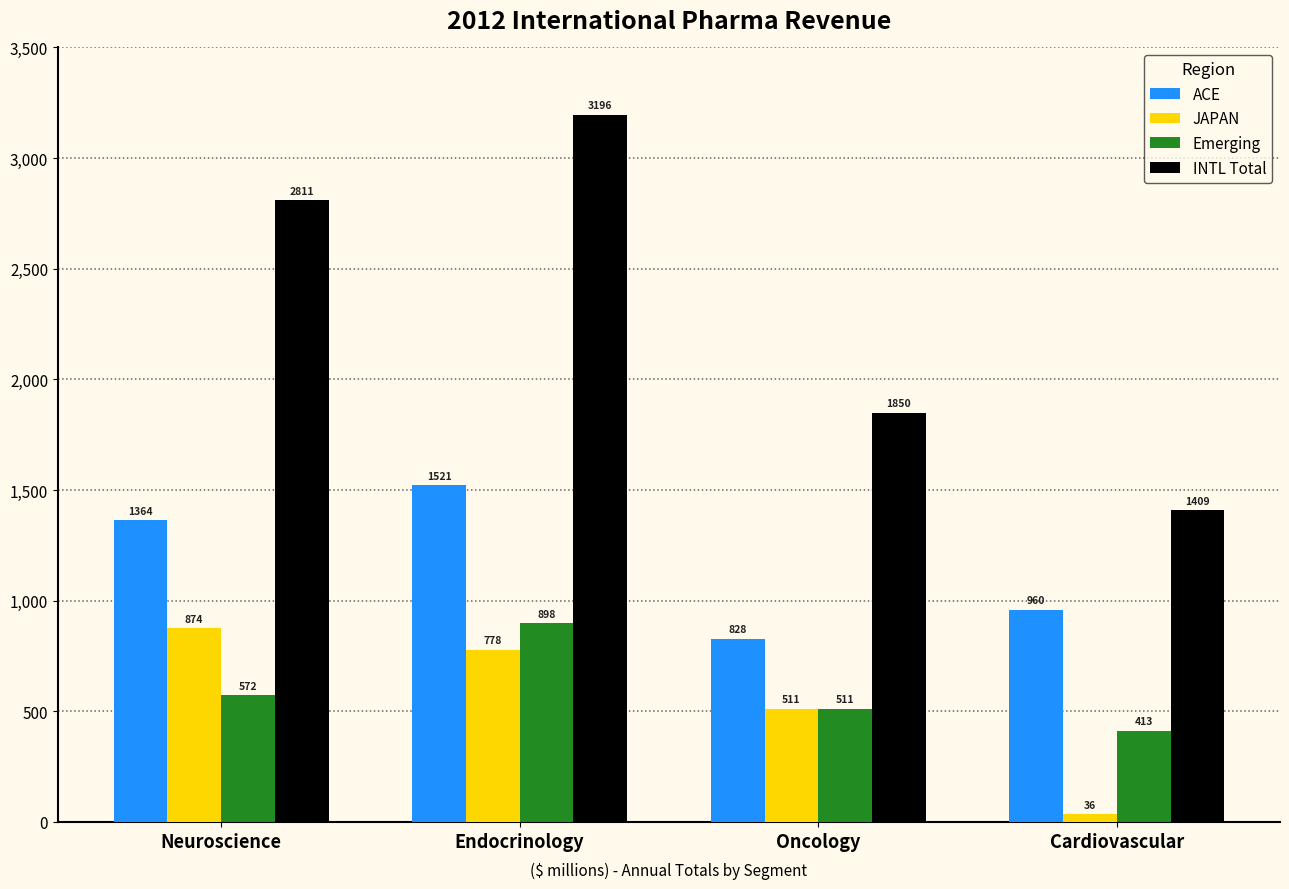

The INTL Total series shows 4346.3 at Neuroscience. True or false?

False